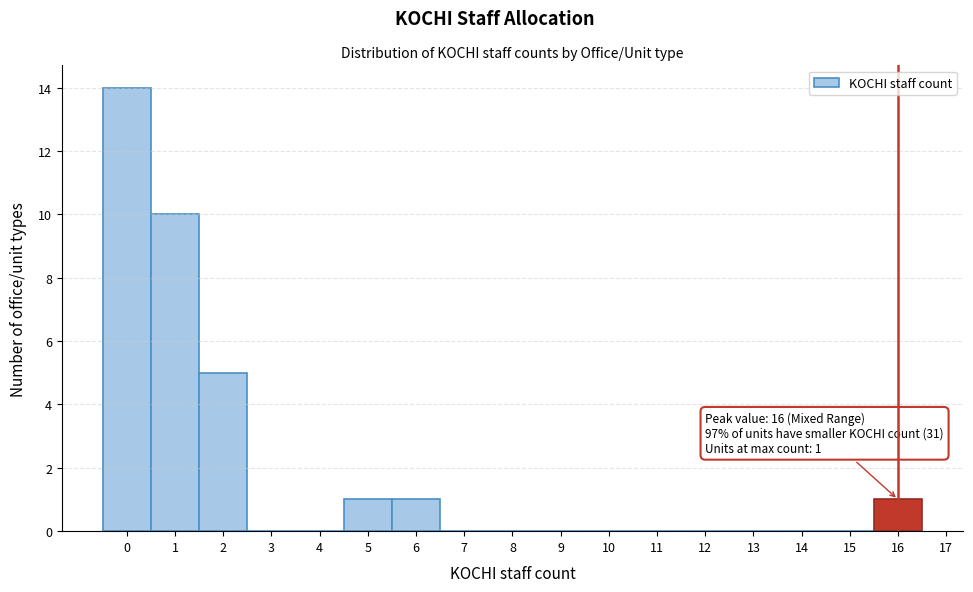

Over which range of the x-axis is the bar tallest?

-0.5 to 0.5